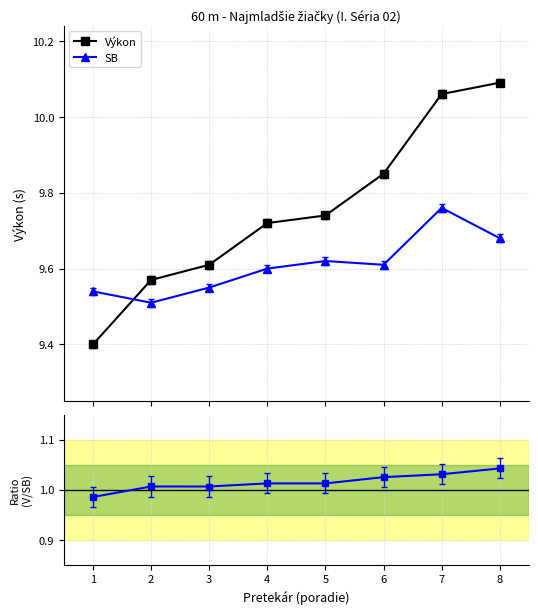

True or false: SB has a value of 6.4 at 5.

False